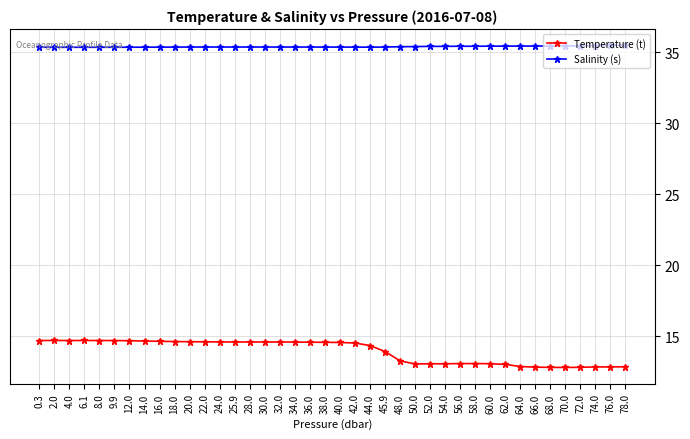

Is the value of Temperature (t) at 64.0 greater than the value of Salinity (s) at 36.0?

No